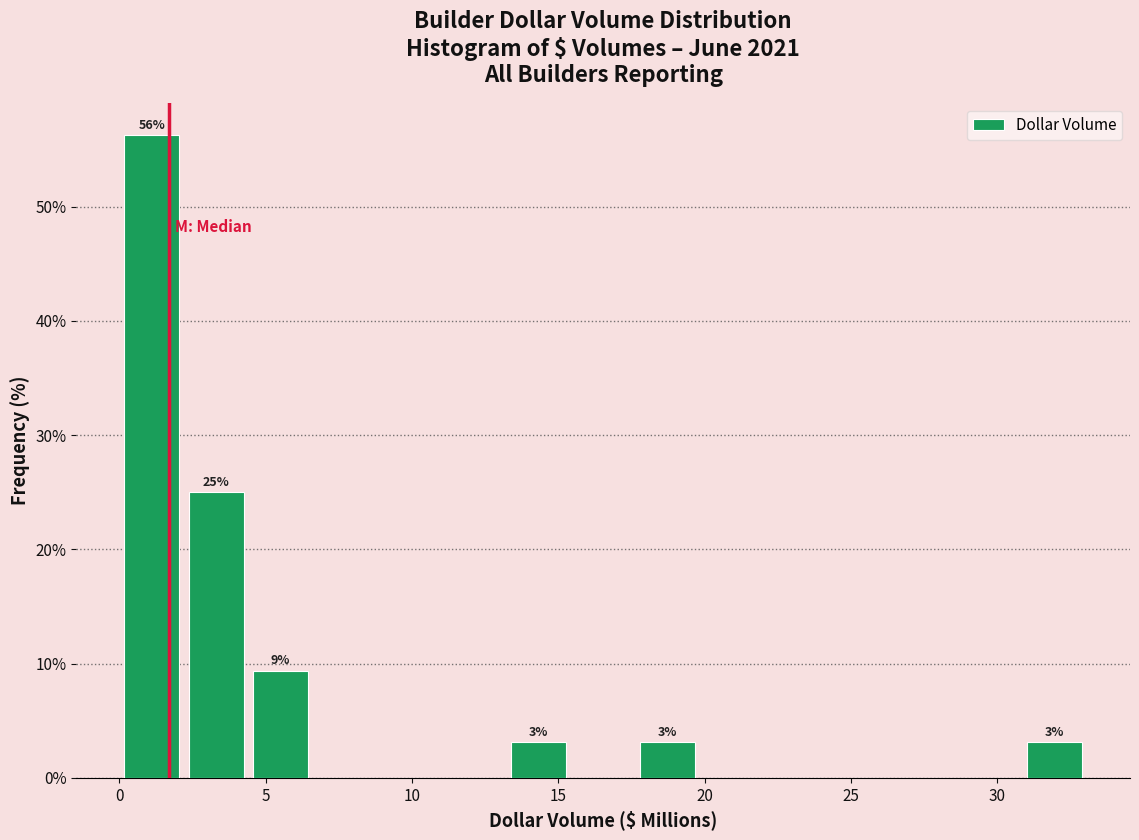

Over which range of the x-axis is the bar tallest?

0.0 to 2.0